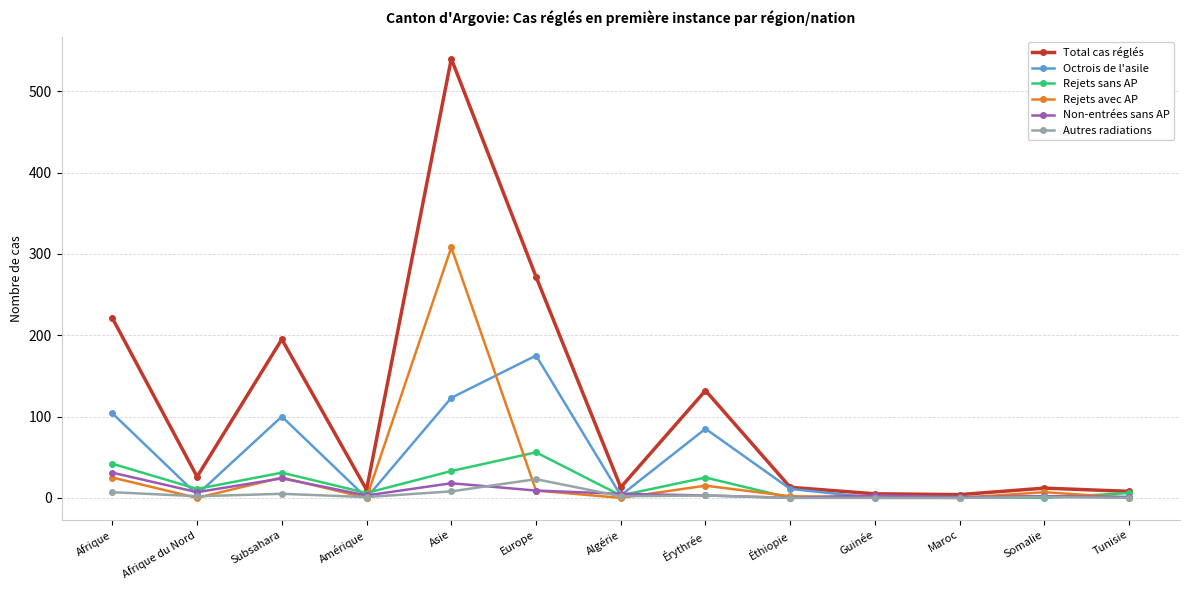

Which series has the widest spread of values?

Total cas réglés